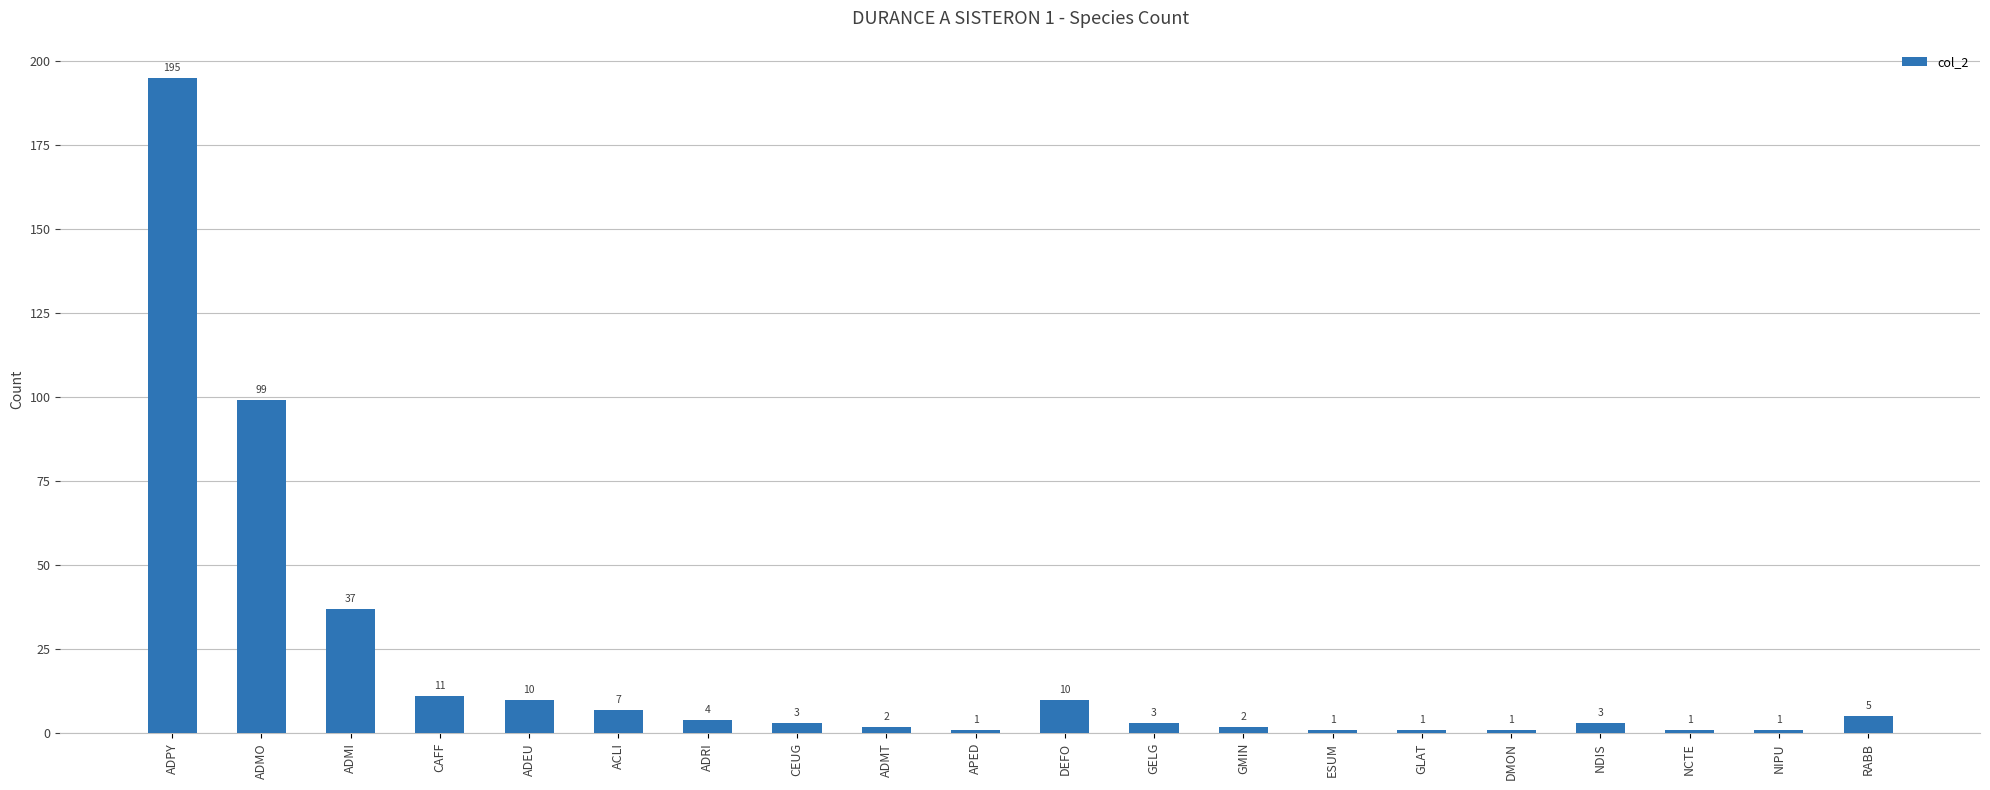

The value at ACLI is 7. True or false?

True